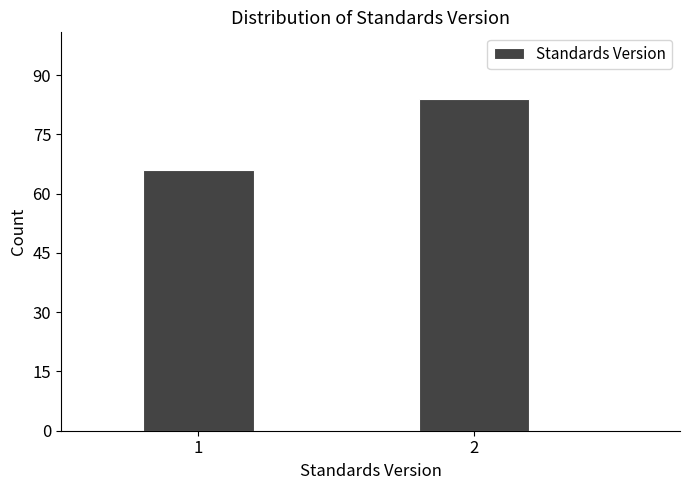

Reading left to right, transcribe all the data shown in this chart.

66	84